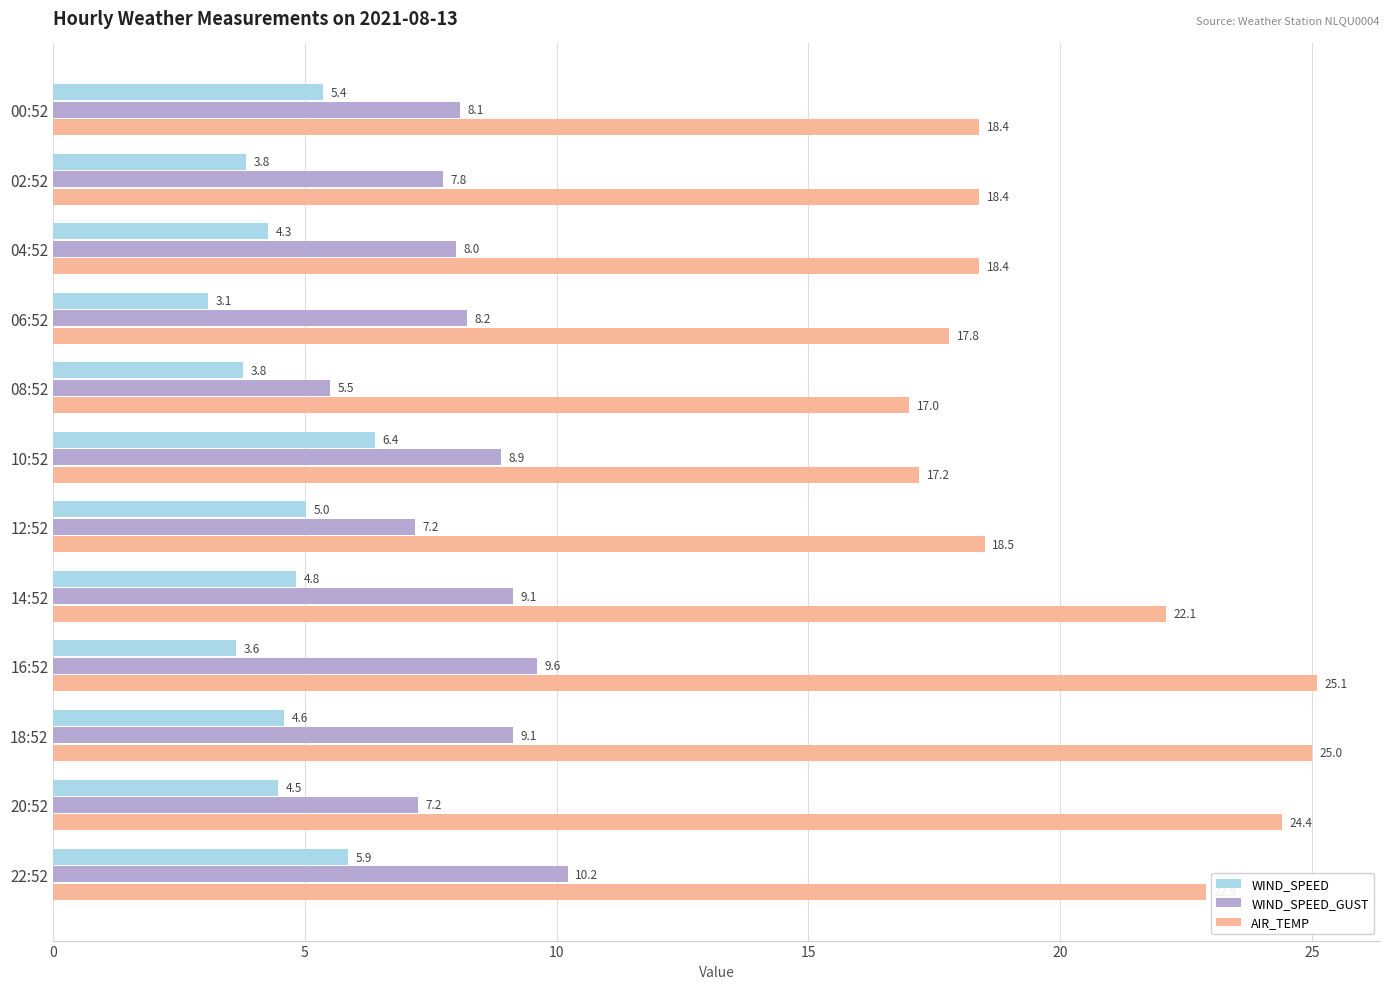

What is the average value of the AIR_TEMP series?

20.4